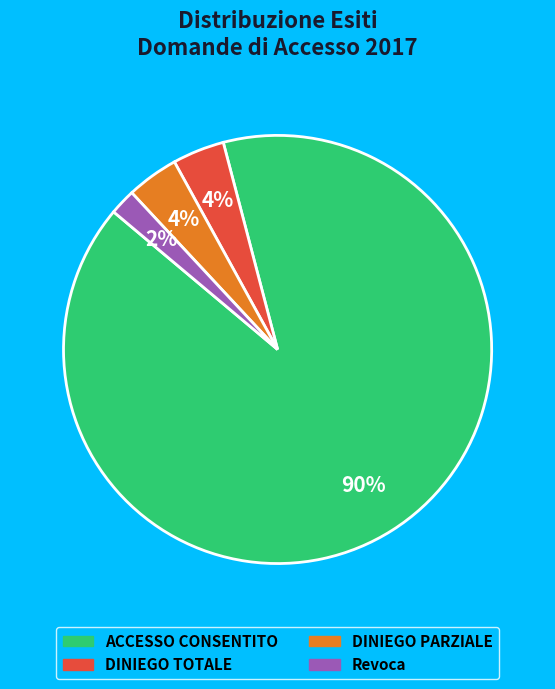

Does any single category account for the majority?

Yes